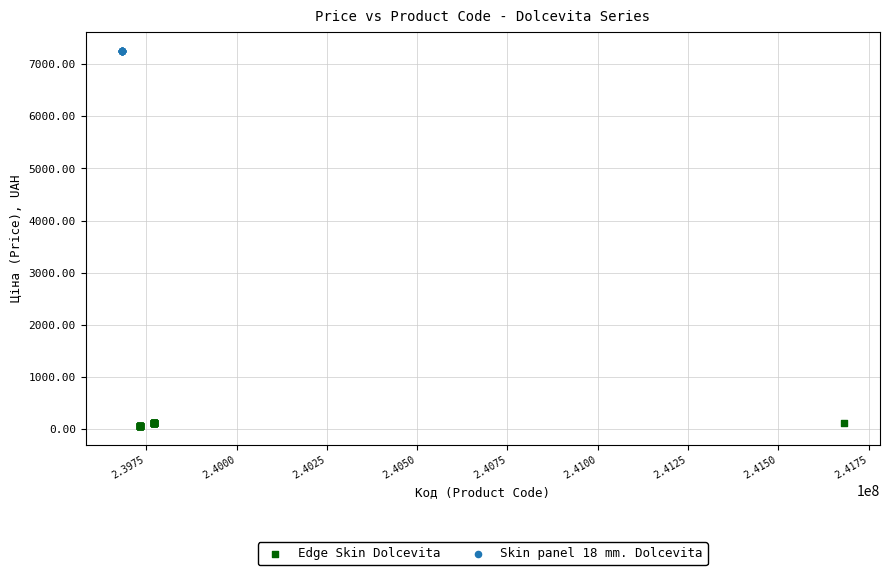

Which series reaches the maximum Y coordinate?

Skin panel 18 mm. Dolcevita